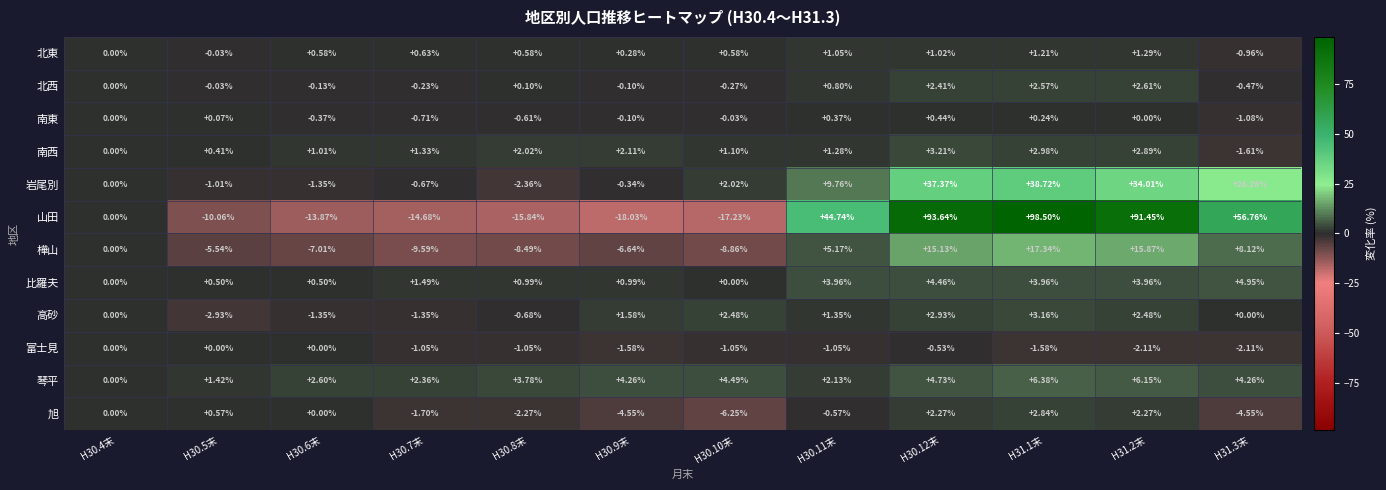

Between H30.9末 and H31.2末, which series saw the biggest shift?

山田